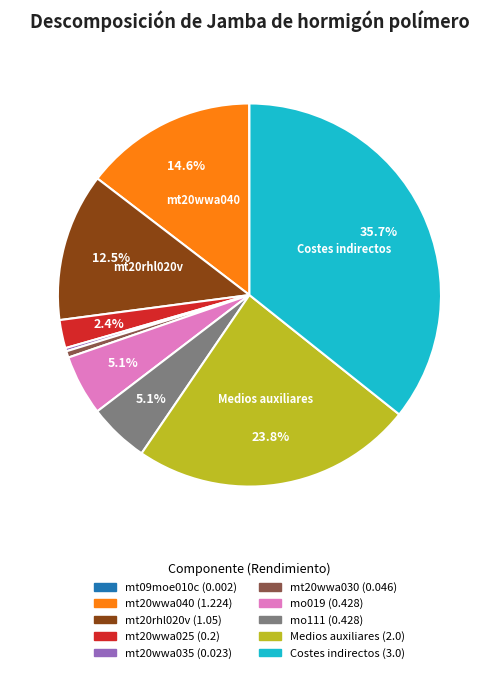

Does mt20wwa025 represent more than half of the total?

No